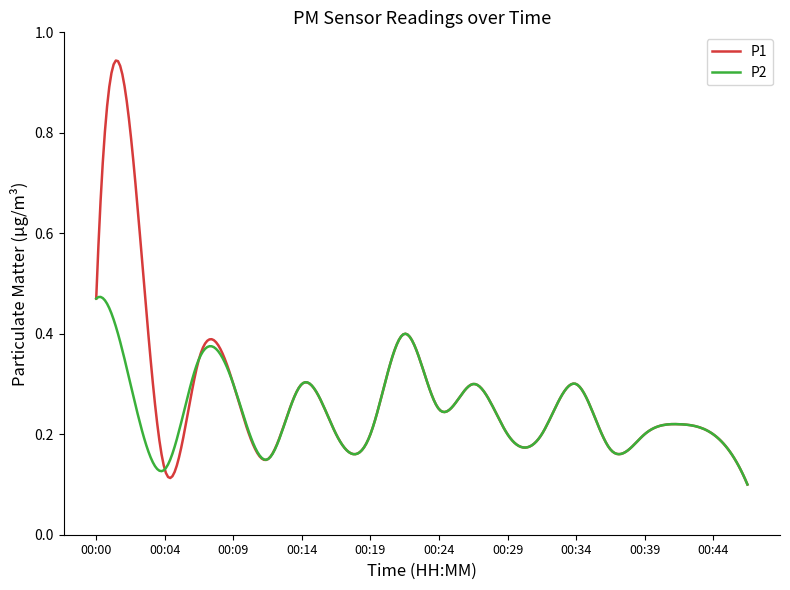

Rank the series by their maximum value, from lowest to highest.

P2, P1